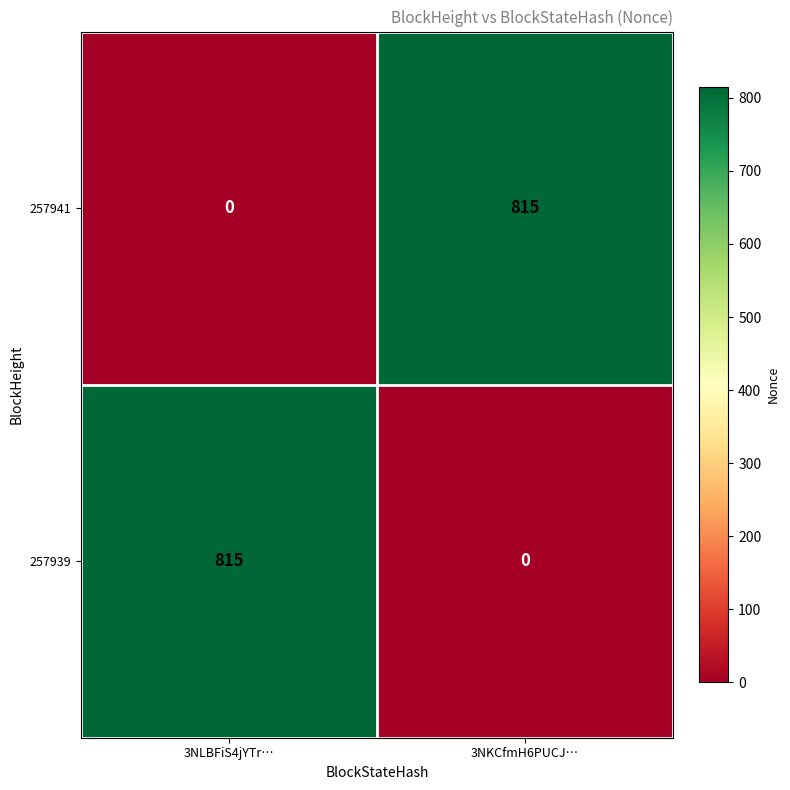

What is the total value across all series at 3NLBFiS4jYTr…?

815